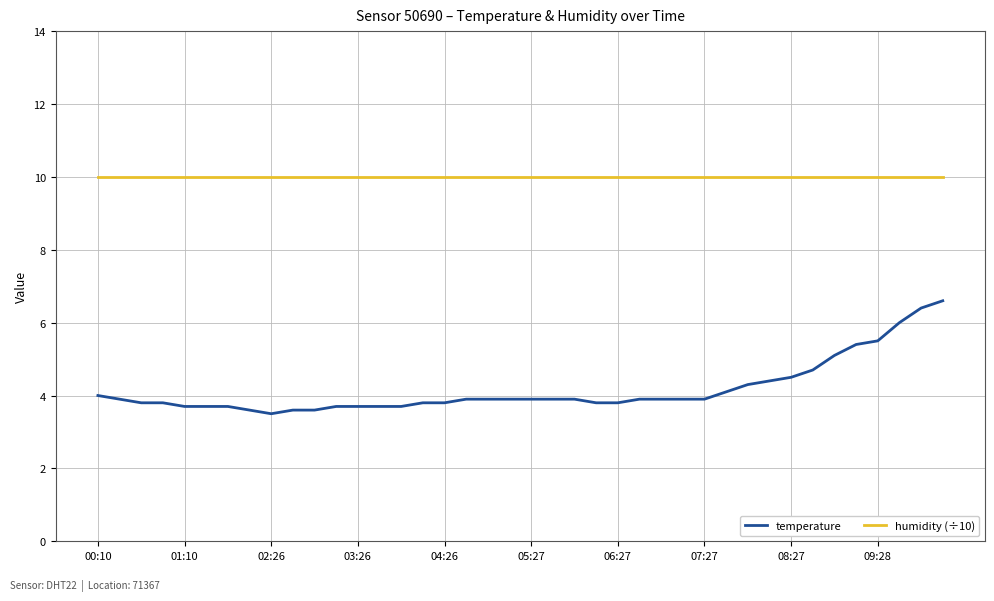

Does the chart have visible grid lines?

Yes